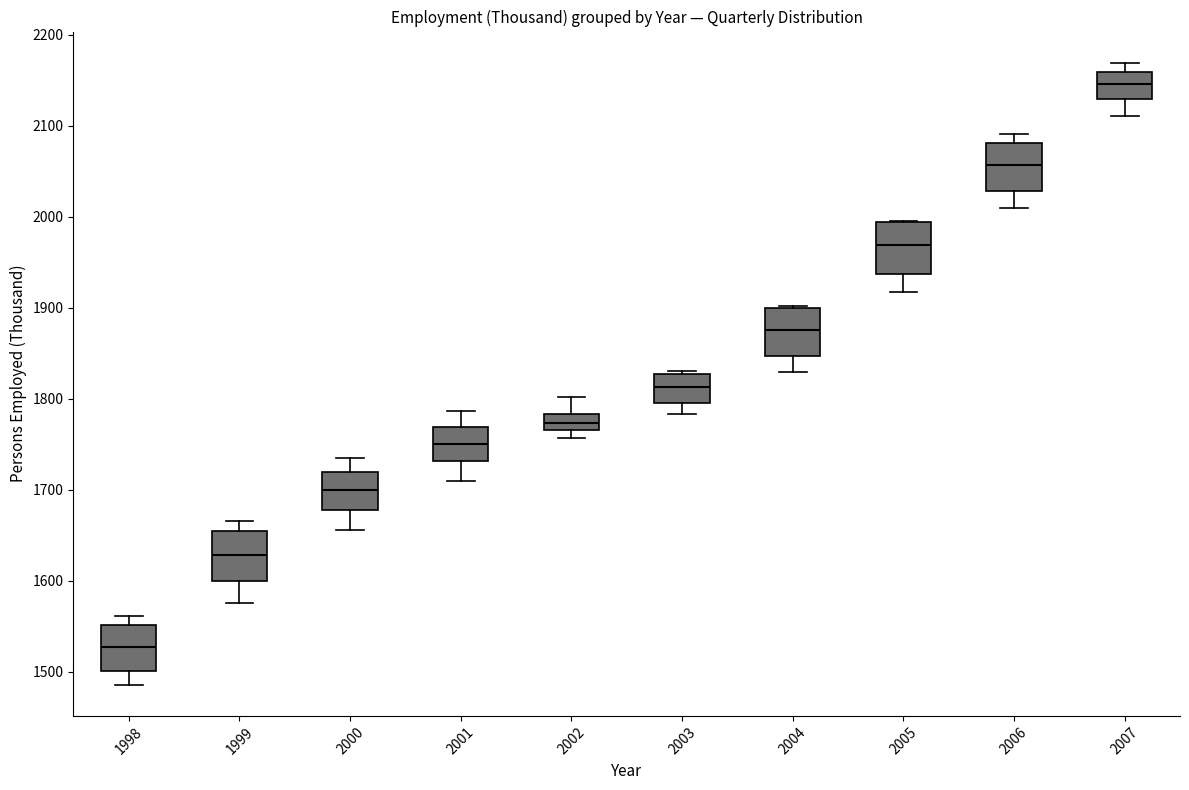

Reading left to right, read every box against the y-axis: the position of its median line, the range the box covers, and the ends of its whiskers. The values are not printed on the chart, so give them approximately, as read against the axis.

1998: median 1530, box 1500 to 1550, whiskers 1490 to 1560
1999: median 1630, box 1600 to 1650, whiskers 1580 to 1670
2000: median 1700, box 1680 to 1720, whiskers 1660 to 1740
2001: median 1750, box 1730 to 1770, whiskers 1710 to 1790
2002: median 1770 (inside the box), box 1770 to 1780, whiskers 1760 to 1800
2003: median 1810, box 1800 to 1830, whiskers 1780 to 1830 (just above the box's upper edge)
2004: median 1880, box 1850 to 1900, whiskers 1830 to 1900
2005: median 1970, box 1940 to 1990, whiskers 1920 to 2000
2006: median 2060, box 2030 to 2080, whiskers 2010 to 2090
2007: median 2150, box 2130 to 2160, whiskers 2110 to 2170